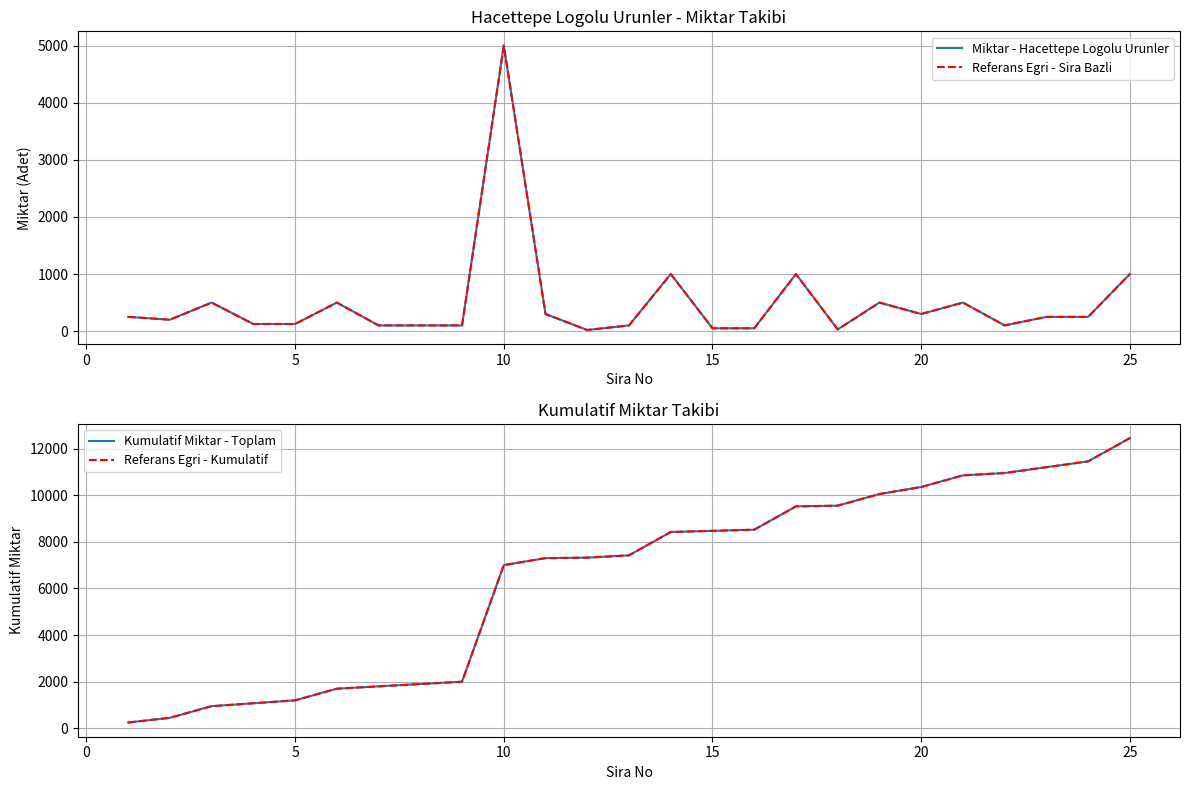

True or false: Referans Egri - Sira Bazli and Referans Egri - Kumulatif intersect in this chart.

False